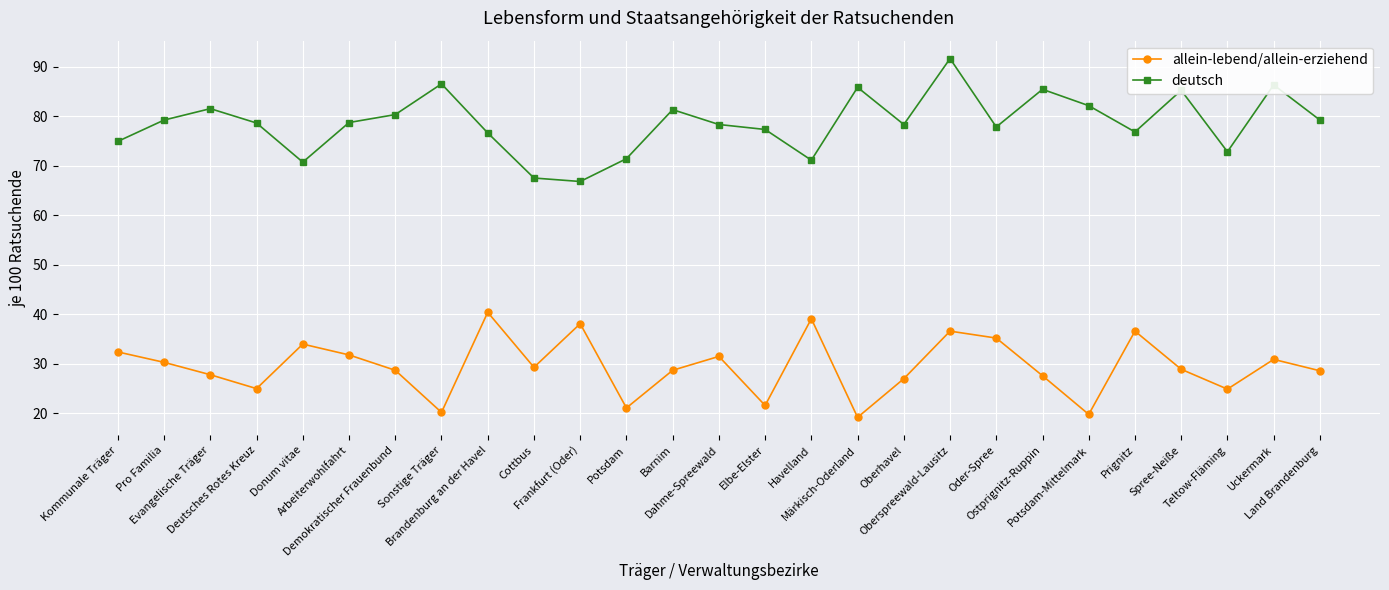

What position from the left is Oberhavel?

18